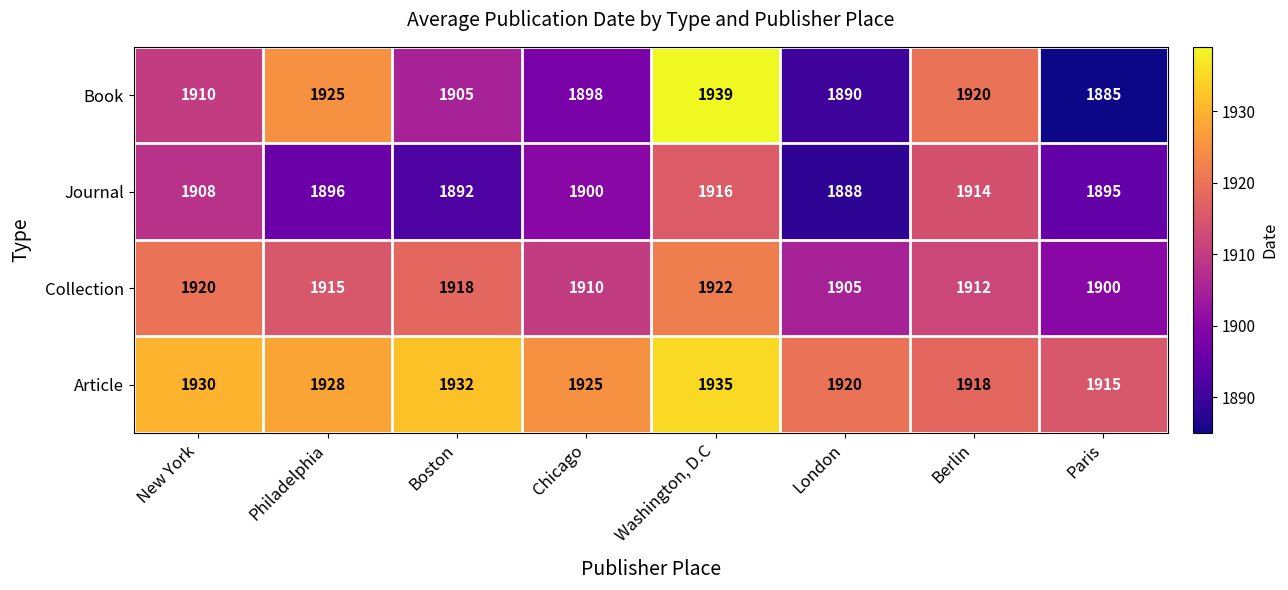

Count the number of data series in this chart.

4